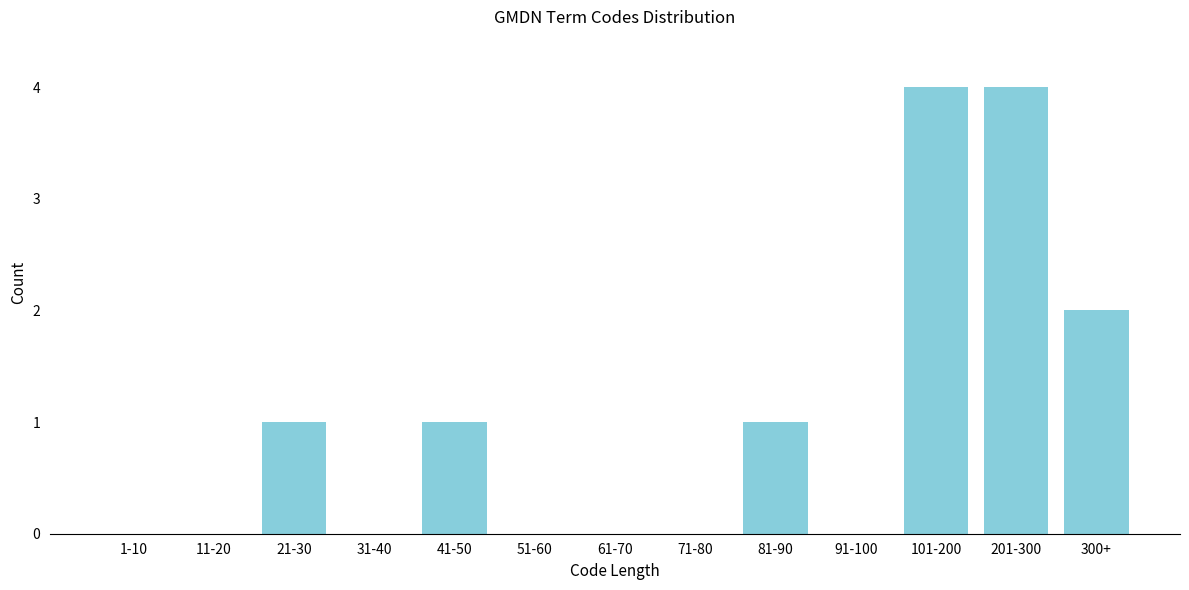

Reading right to left, list all the values displayed in this chart.

300+=2	201-300=4	101-200=4	91-100=0	81-90=1	71-80=0	61-70=0	51-60=0	41-50=1	31-40=0	21-30=1	11-20=0	1-10=0